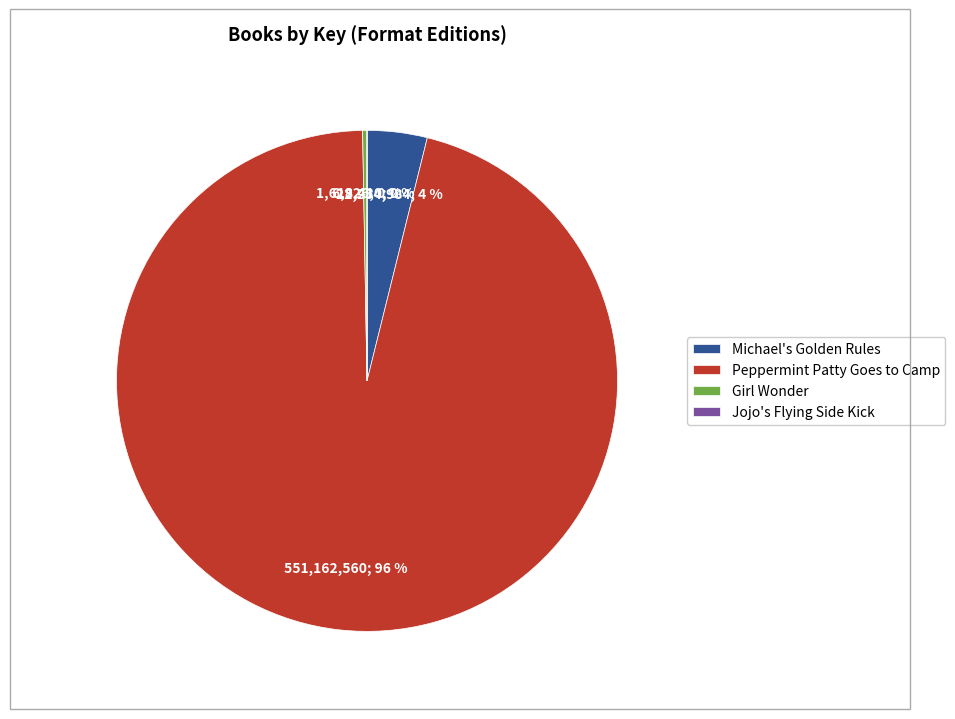

To the nearest percent, what is the combined percentage of Girl Wonder and Michael's Golden Rules?

4%